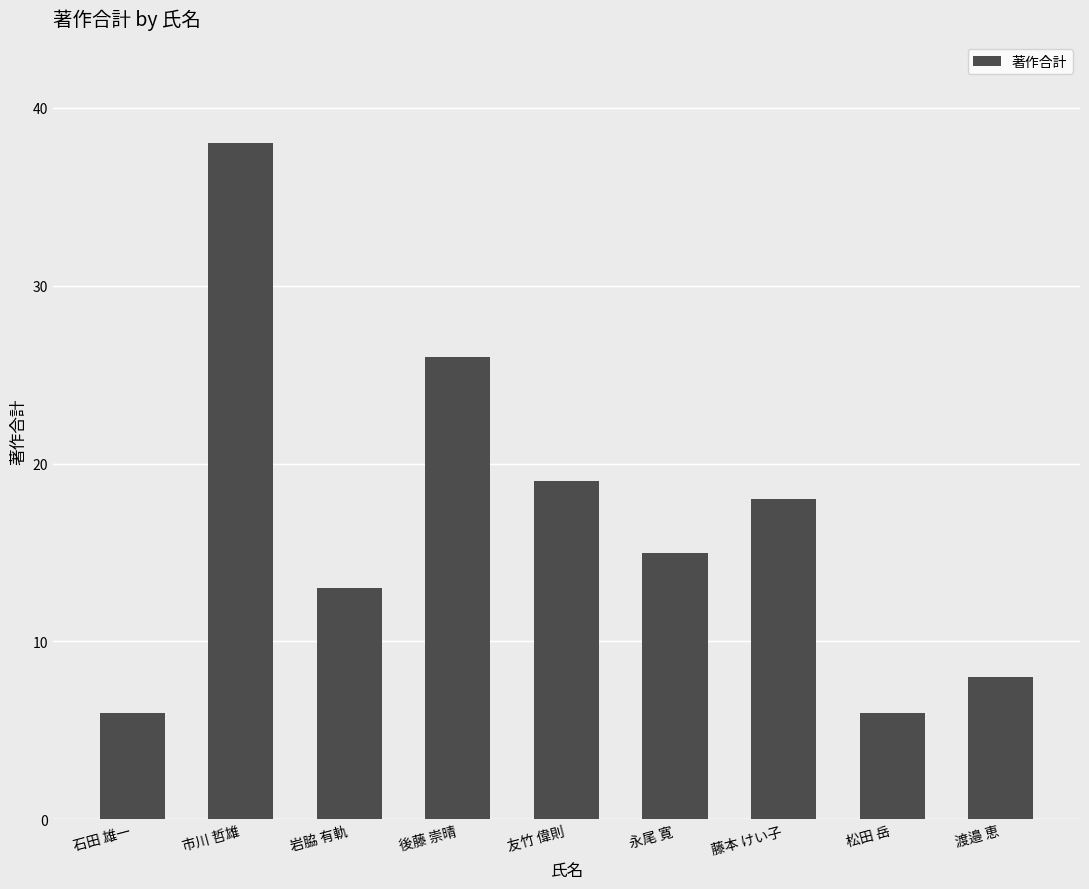

What is the value of the 2nd bar from the left?

38